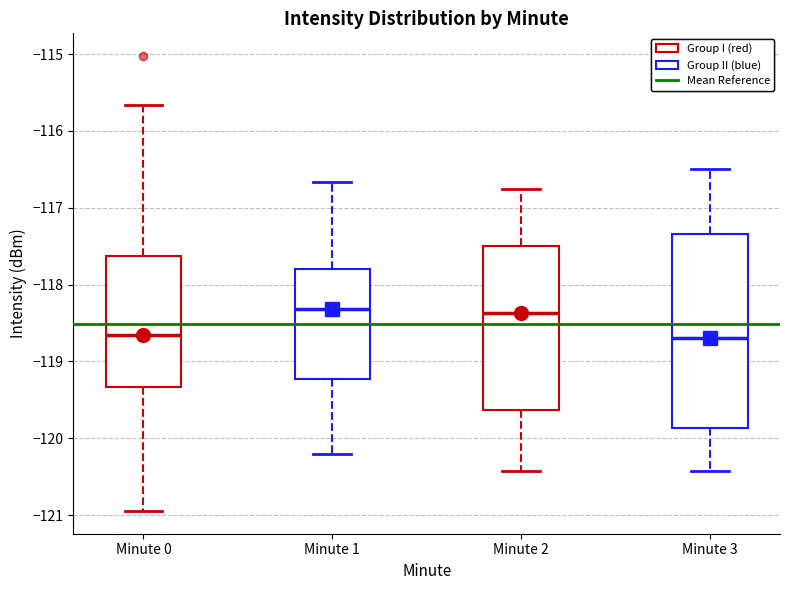

Reading left to right, transcribe this box plot: for each box, give where its median line is, the range the box spans, and where its two whiskers end, as read against the y-axis. The values are not printed on the chart, so give them approximately, as read against the axis.

Minute 0: median -118.7, box -119.3 to -117.6, whiskers -120.9 to -115.7
Minute 1: median -118.3, box -119.2 to -117.8, whiskers -120.2 to -116.7
Minute 2: median -118.4, box -119.6 to -117.5, whiskers -120.4 to -116.8
Minute 3: median -118.7, box -119.9 to -117.3, whiskers -120.4 to -116.5